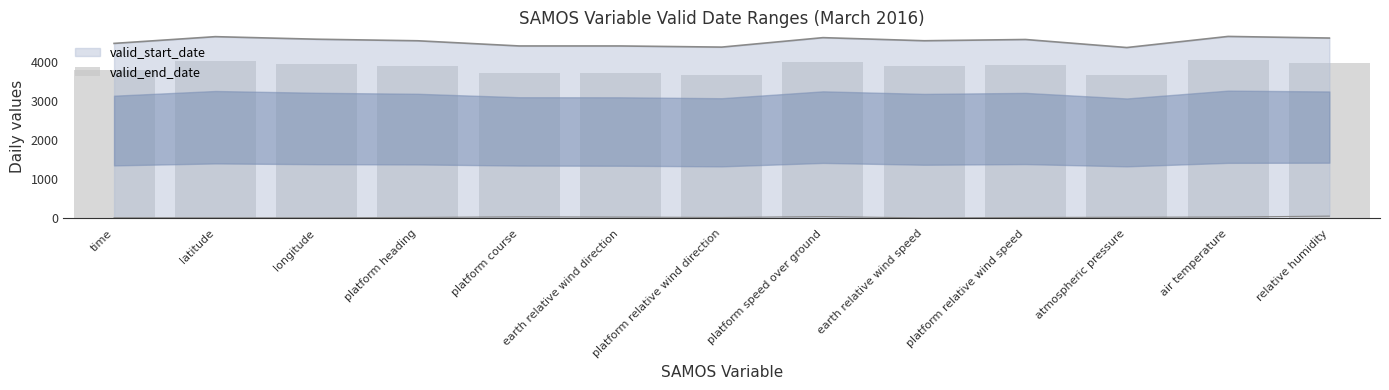

Approximately how many times larger is the value at air temperature compared to earth relative wind direction?

1.1